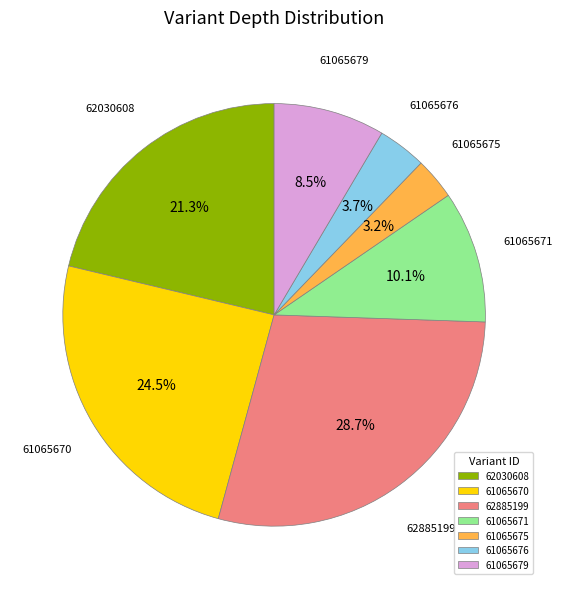

Does 62885199 account for over 50% of the chart?

No